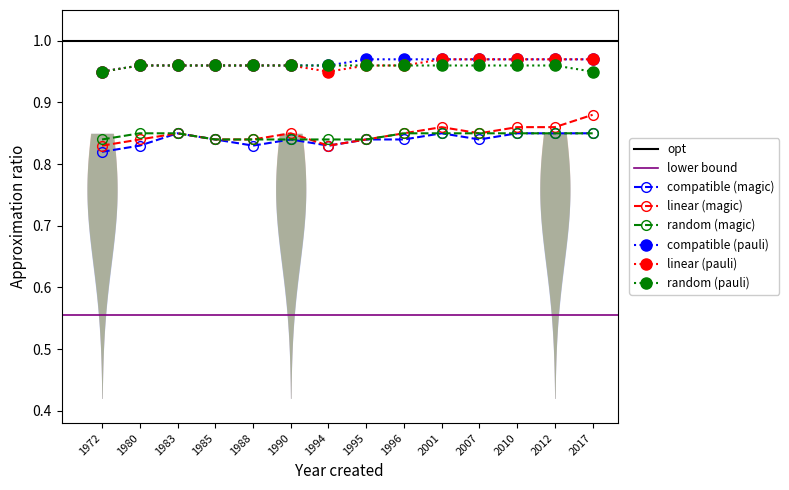

How many random (magic) values are between 0 and 1?

14